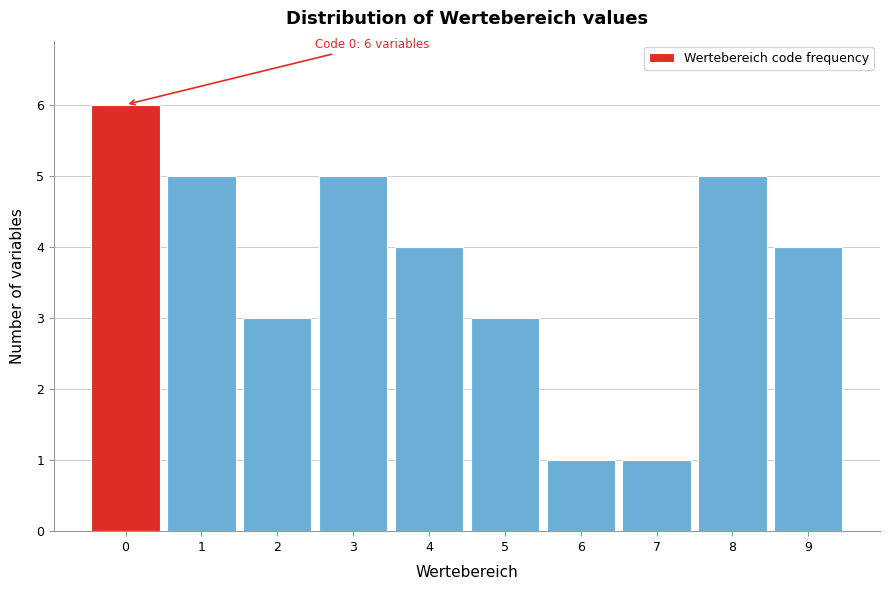

Which range on the x-axis has the tallest bar?

-0.5 to 0.5